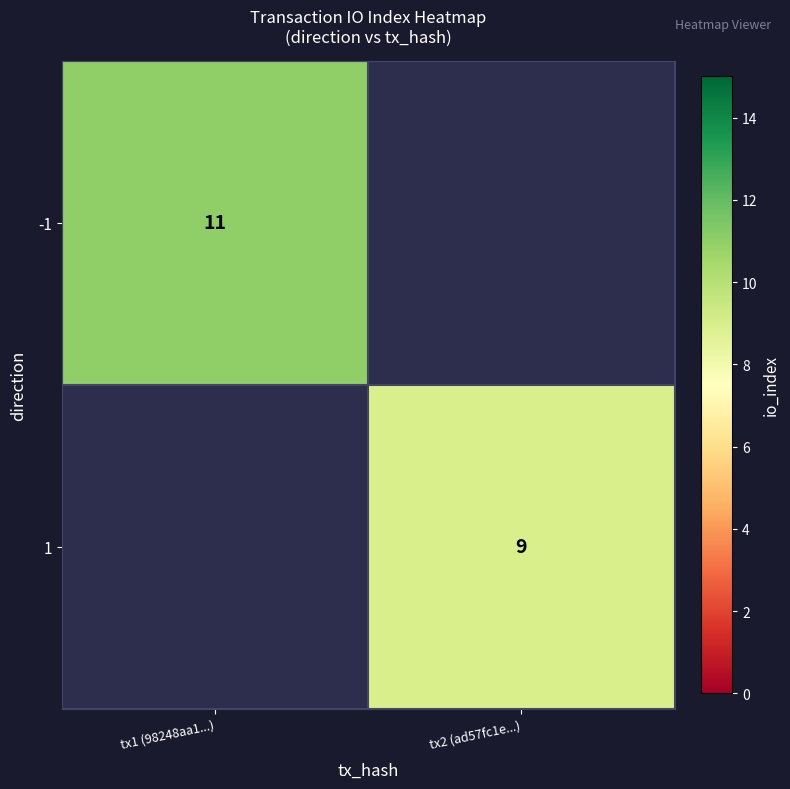

Is the value of -1 at tx1 (98248aa1...) greater than the value of 1 at tx2 (ad57fc1e...)?

Yes